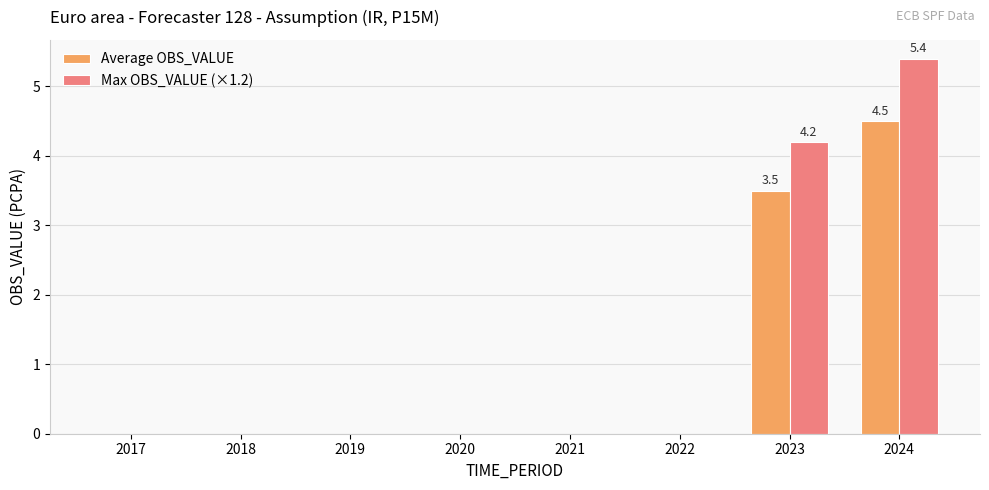

How many distinct data groups are displayed?

2